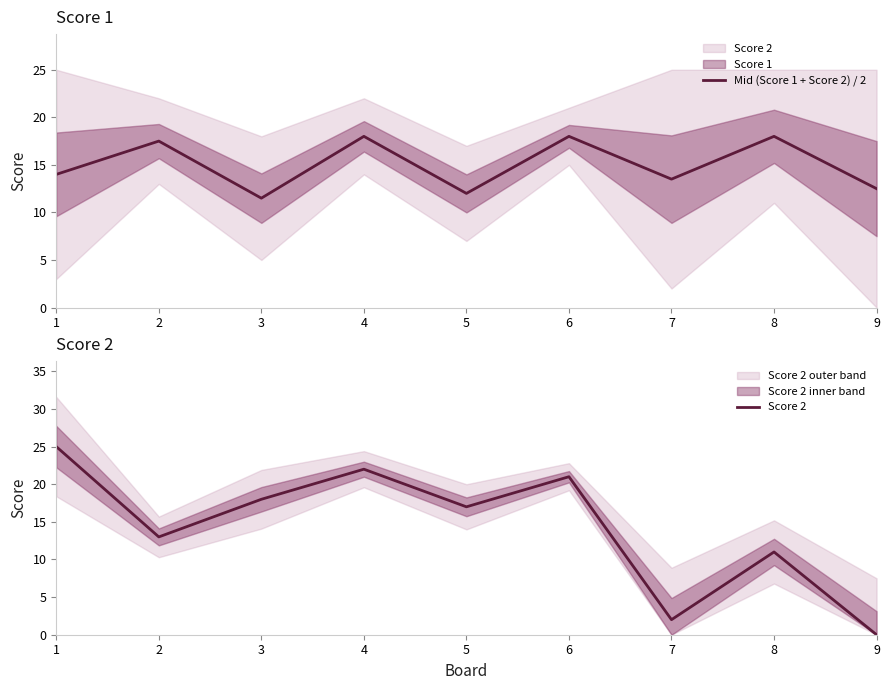

How many intersections are there between Mid (Score 1 + Score 2) / 2 and Score 2?

3